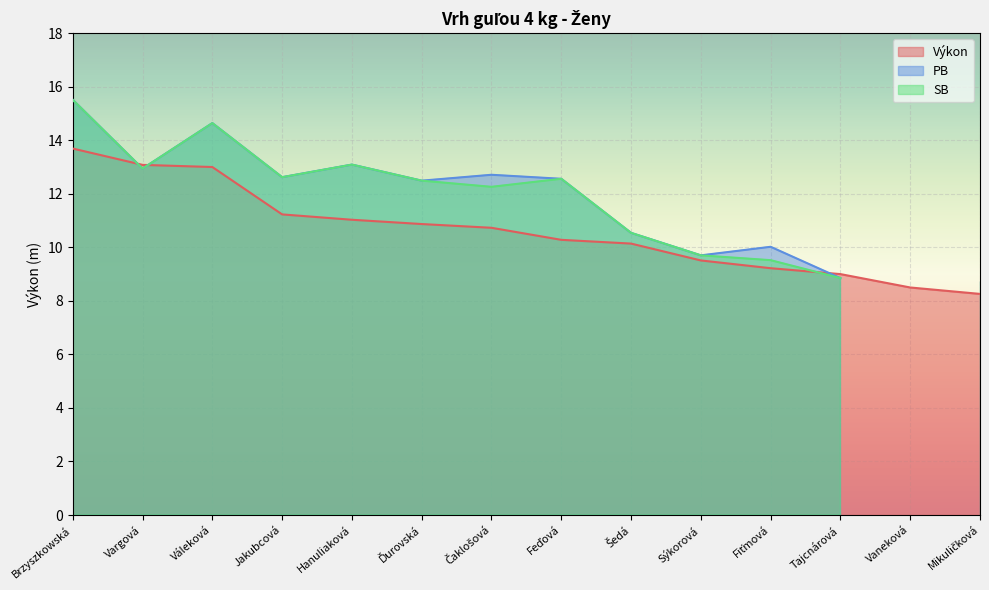

What is the label of the 2nd point from the left?

Vargová